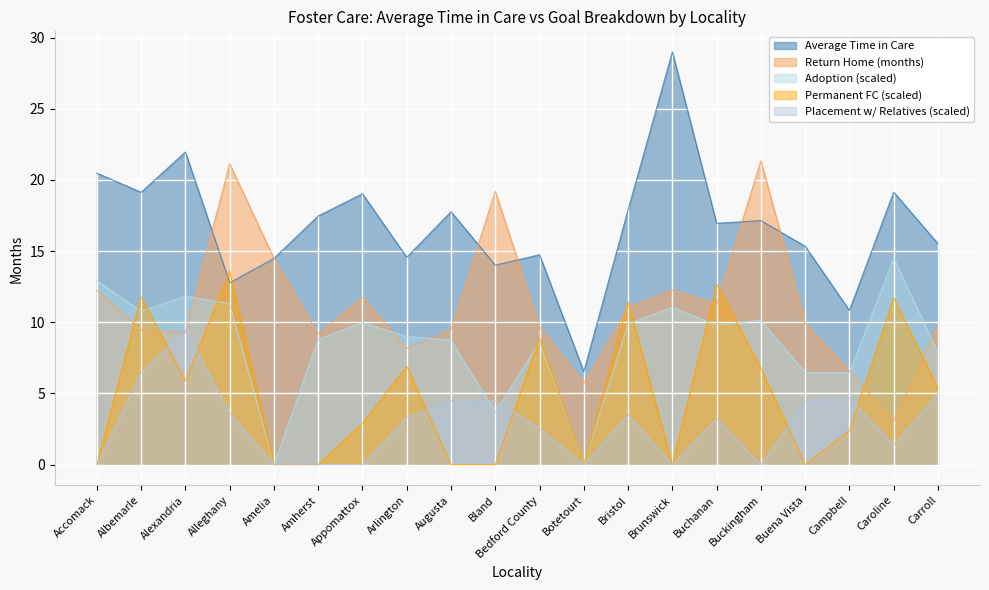

How many lines are shown in the chart?

5